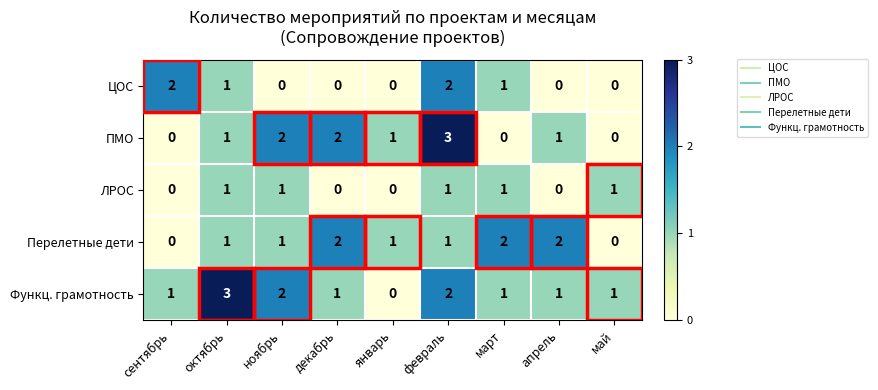

The value of Перелетные дети at февраль is 1. True or false?

True